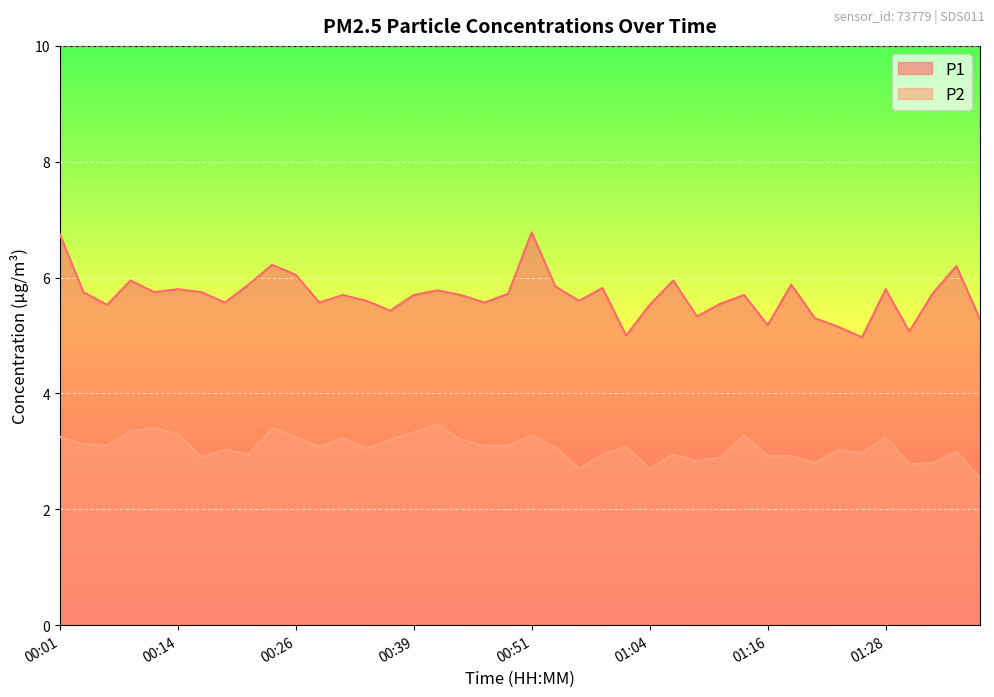

Reading right to left, transcribe all the data shown in this chart.

P1: 01:38=5.3	01:36=6.2	01:33=5.7	01:31=5.1	01:28=5.8	01:26=5.0	01:23=5.2	01:21=5.3	01:18=5.9	01:16=5.2	01:13=5.7	01:11=5.5	01:08=5.3	01:06=6.0	01:04=5.5	01:01=5.0	00:59=5.8	00:56=5.6	00:54=5.8	00:51=6.8	00:49=5.7	00:46=5.6	00:44=5.7	00:41=5.8	00:39=5.7	00:36=5.4	00:34=5.6	00:31=5.7	00:29=5.6	00:26=6.0	00:24=6.2	00:21=5.9	00:19=5.6	00:16=5.8	00:14=5.8	00:11=5.8	00:09=6.0	00:06=5.5	00:04=5.8	00:01=6.8
P2: 01:38=2.5	01:36=3.0	01:33=2.8	01:31=2.8	01:28=3.2	01:26=3.0	01:23=3.0	01:21=2.8	01:18=2.9	01:16=2.9	01:13=3.3	01:11=2.9	01:08=2.8	01:06=3.0	01:04=2.7	01:01=3.1	00:59=3.0	00:56=2.7	00:54=3.1	00:51=3.3	00:49=3.1	00:46=3.1	00:44=3.2	00:41=3.5	00:39=3.3	00:36=3.2	00:34=3.0	00:31=3.2	00:29=3.1	00:26=3.2	00:24=3.4	00:21=3.0	00:19=3.0	00:16=2.9	00:14=3.3	00:11=3.4	00:09=3.4	00:06=3.1	00:04=3.1	00:01=3.2